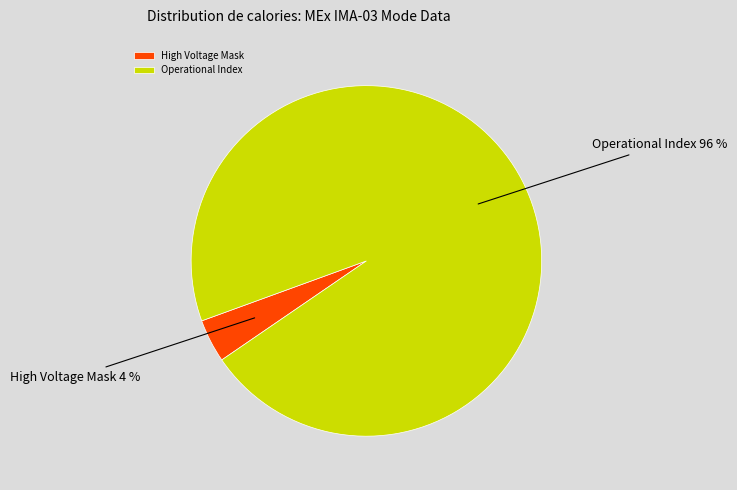

Combined, do High Voltage Mask and Operational Index account for over 50%?

Yes